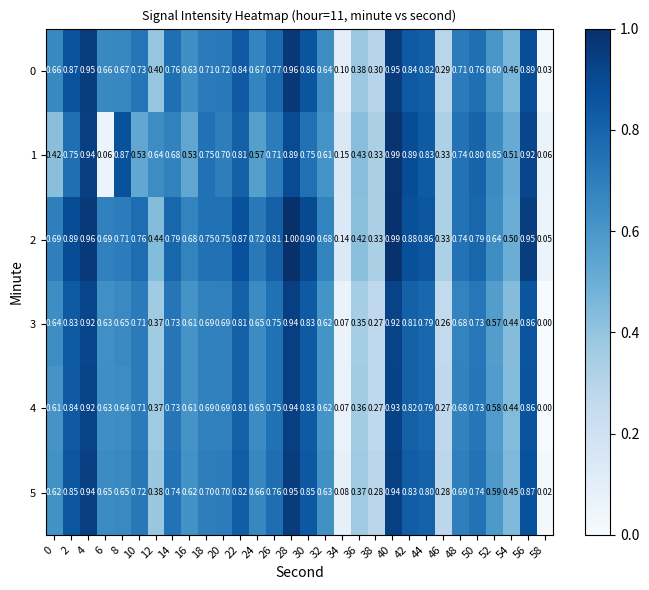

Reading left to right, list all the values displayed in this chart.

0: 0=0.7	2=0.9	4=0.9	6=0.7	8=0.7	10=0.7	12=0.4	14=0.8	16=0.6	18=0.7	20=0.7	22=0.8	24=0.7	26=0.8	28=1.0	30=0.9	32=0.6	34=0.1	36=0.4	38=0.3	40=0.9	42=0.8	44=0.8	46=0.3	48=0.7	50=0.8	52=0.6	54=0.5	56=0.9	58=0.0
1: 0=0.4	2=0.8	4=0.9	6=0.1	8=0.9	10=0.5	12=0.6	14=0.7	16=0.5	18=0.8	20=0.7	22=0.8	24=0.6	26=0.7	28=0.9	30=0.8	32=0.6	34=0.1	36=0.4	38=0.3	40=1.0	42=0.9	44=0.8	46=0.3	48=0.7	50=0.8	52=0.7	54=0.5	56=0.9	58=0.1
2: 0=0.7	2=0.9	4=1.0	6=0.7	8=0.7	10=0.8	12=0.4	14=0.8	16=0.7	18=0.8	20=0.8	22=0.9	24=0.7	26=0.8	28=1.0	30=0.9	32=0.7	34=0.1	36=0.4	38=0.3	40=1.0	42=0.9	44=0.9	46=0.3	48=0.7	50=0.8	52=0.6	54=0.5	56=0.9	58=0.1
3: 0=0.6	2=0.8	4=0.9	6=0.6	8=0.7	10=0.7	12=0.4	14=0.7	16=0.6	18=0.7	20=0.7	22=0.8	24=0.7	26=0.8	28=0.9	30=0.8	32=0.6	34=0.1	36=0.3	38=0.3	40=0.9	42=0.8	44=0.8	46=0.3	48=0.7	50=0.7	52=0.6	54=0.4	56=0.9	58=0.0
4: 0=0.6	2=0.8	4=0.9	6=0.6	8=0.6	10=0.7	12=0.4	14=0.7	16=0.6	18=0.7	20=0.7	22=0.8	24=0.7	26=0.8	28=0.9	30=0.8	32=0.6	34=0.1	36=0.4	38=0.3	40=0.9	42=0.8	44=0.8	46=0.3	48=0.7	50=0.7	52=0.6	54=0.4	56=0.9	58=0.0
5: 0=0.6	2=0.8	4=0.9	6=0.7	8=0.7	10=0.7	12=0.4	14=0.7	16=0.6	18=0.7	20=0.7	22=0.8	24=0.7	26=0.8	28=0.9	30=0.8	32=0.6	34=0.1	36=0.4	38=0.3	40=0.9	42=0.8	44=0.8	46=0.3	48=0.7	50=0.7	52=0.6	54=0.5	56=0.9	58=0.0